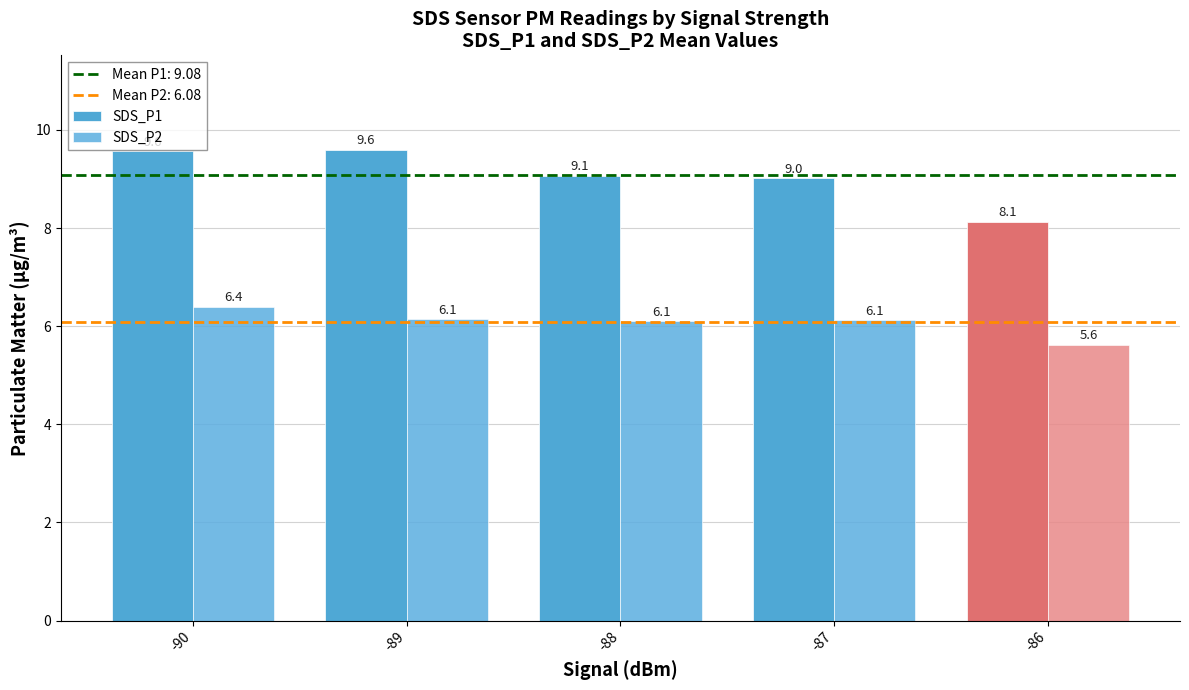

Where is SDS_P1 nearest to the value 8?

-86